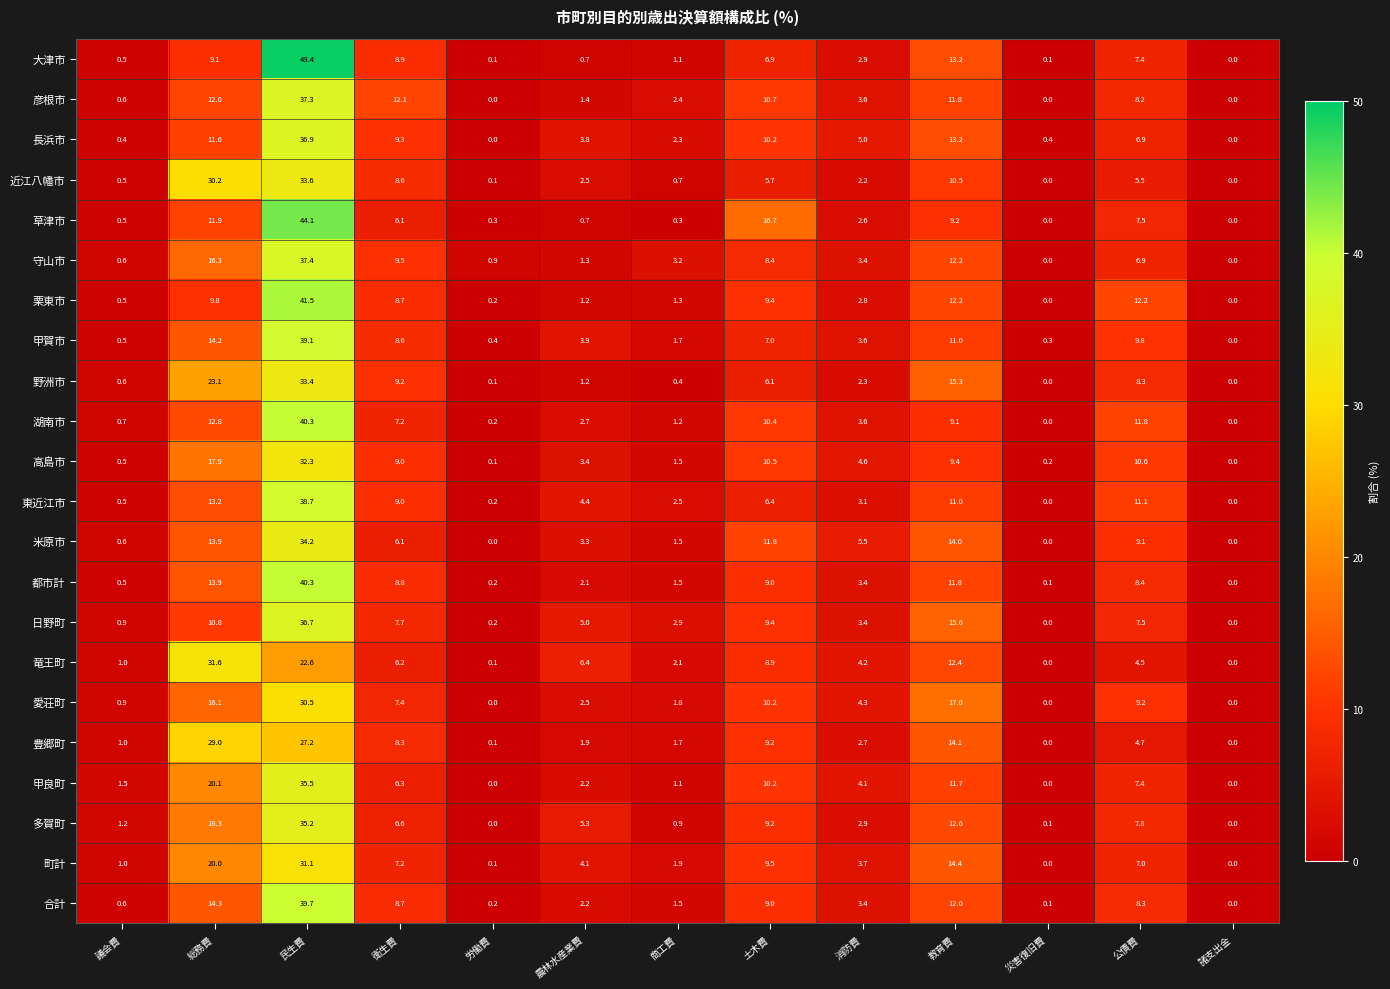

How many series are shown in this chart?

22